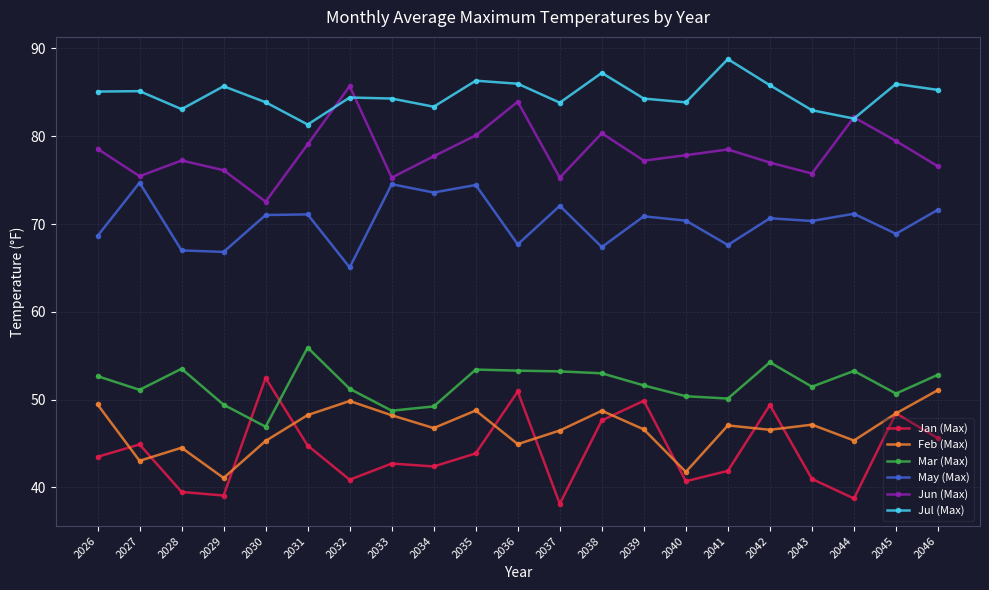

Which series has the largest total across all categories?

Jul (Max)